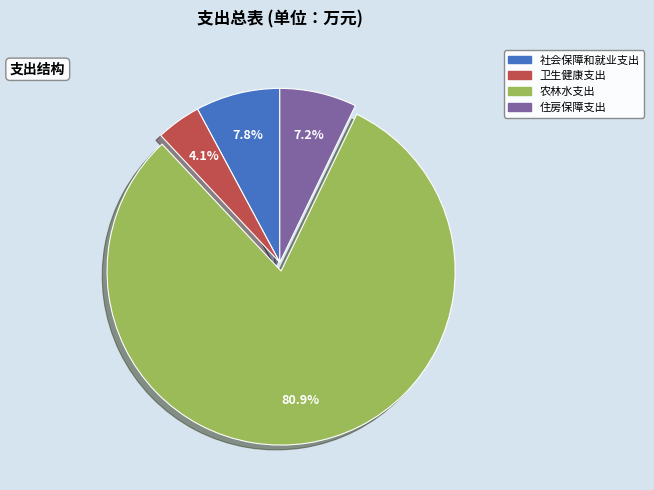

Is 卫生健康支出 the majority of the pie?

No